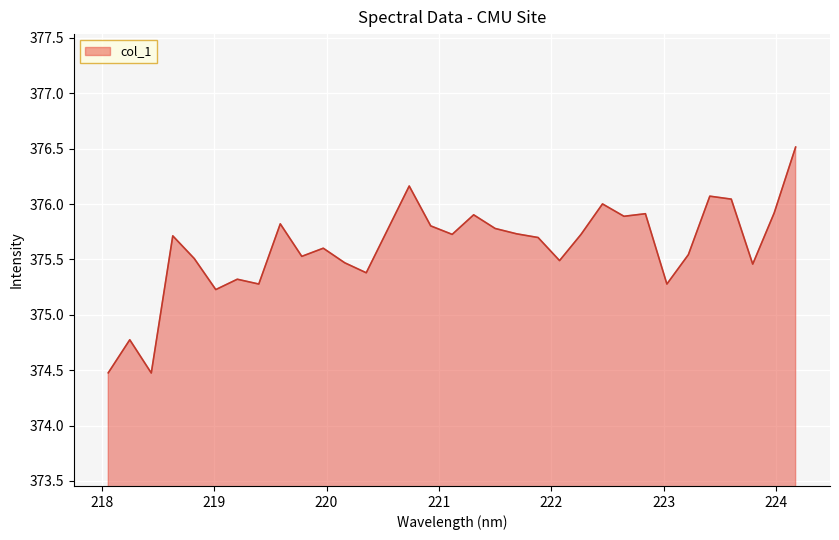

What is the smallest value displayed?

374.5